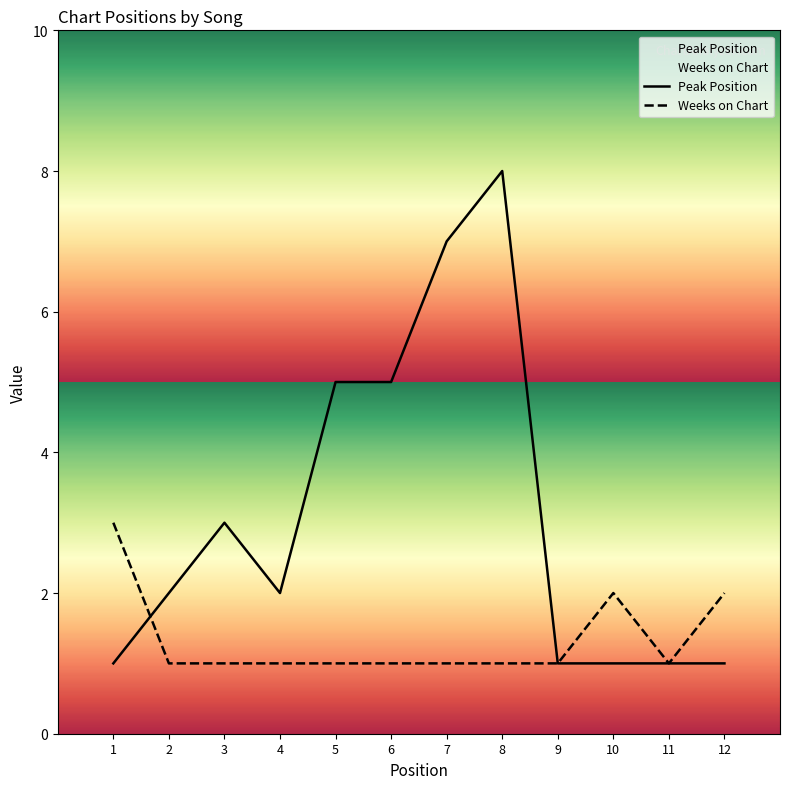

Rank the series at 11 from lowest to highest value.

Peak Position, Weeks on Chart